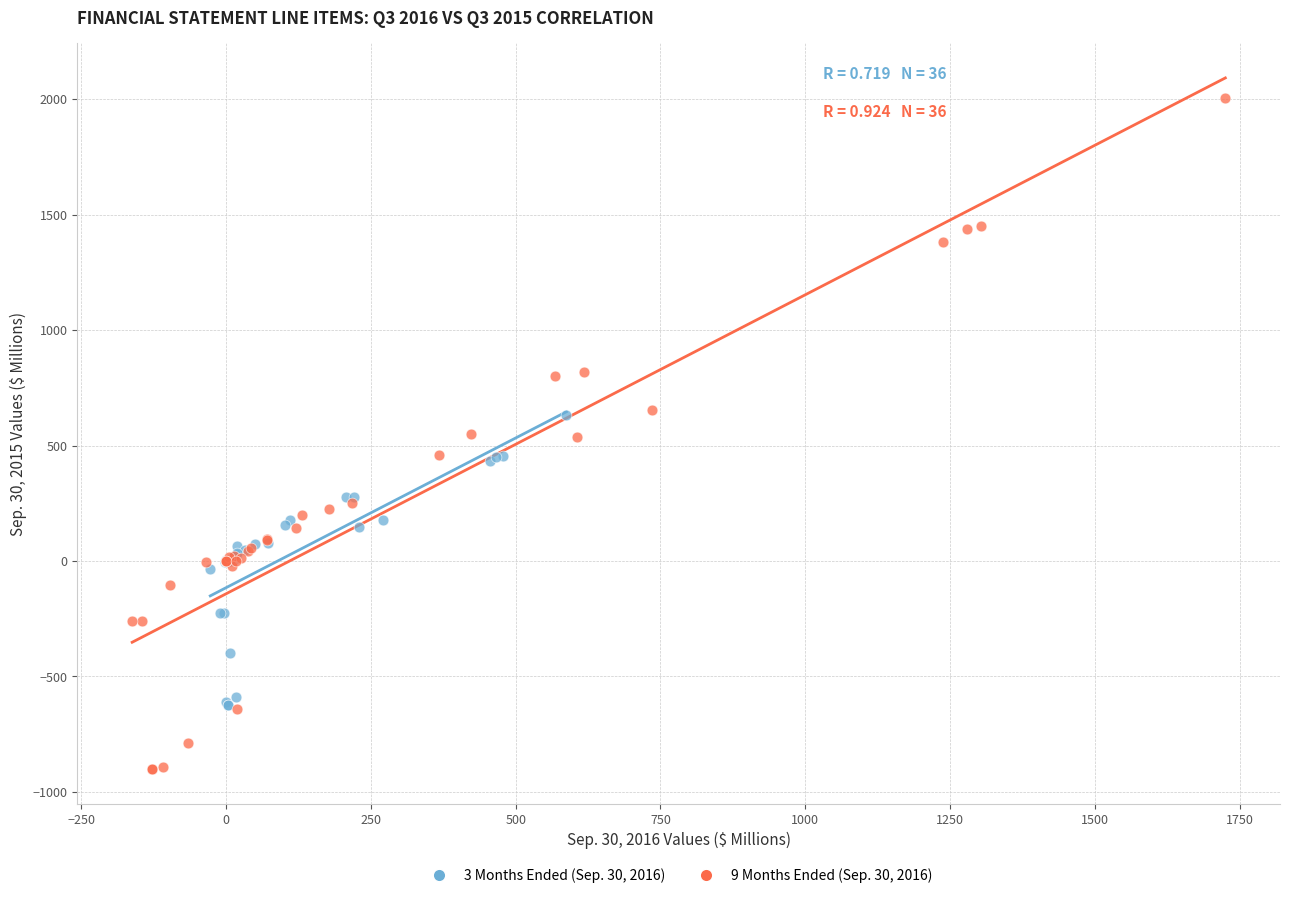

Which series has the largest Y range (max minus min)?

9 Months Ended (Sep. 30, 2016)